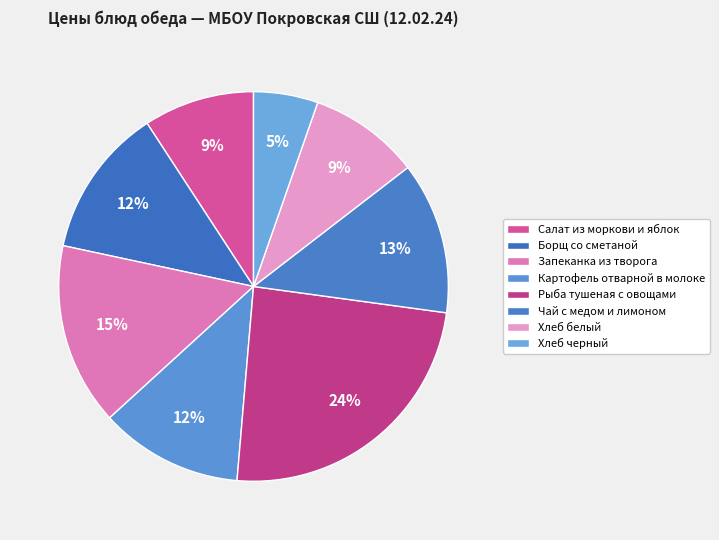

Count the number of slices in the pie.

8